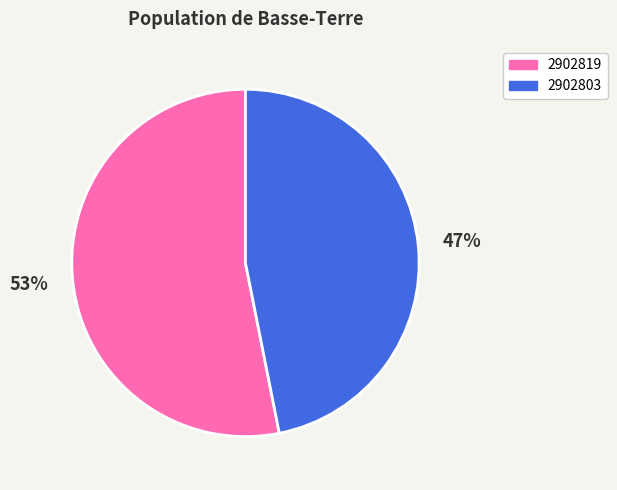

What is the largest slice in the pie chart?

2902819